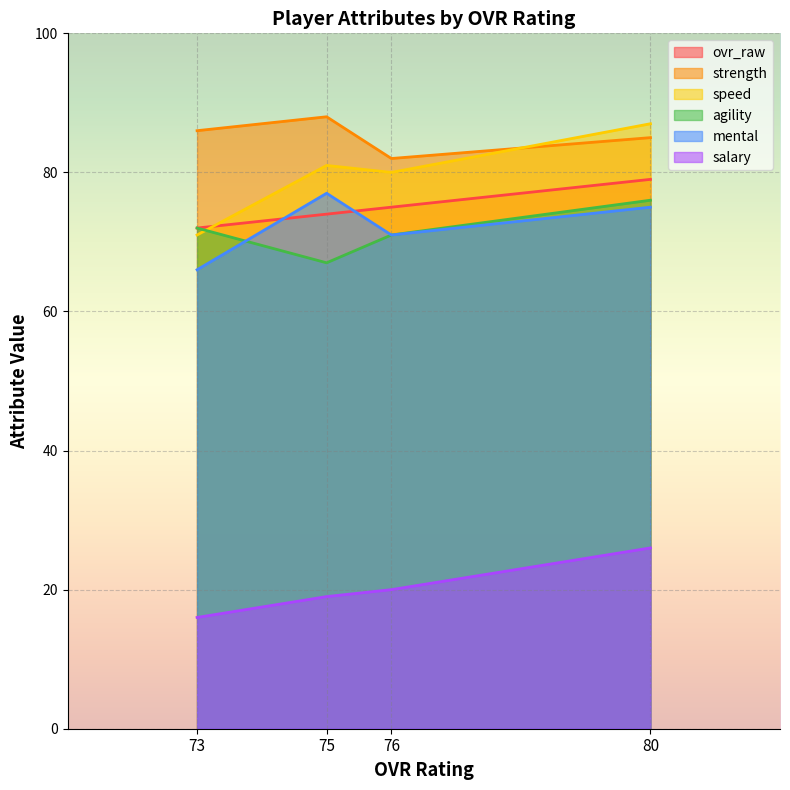

True or false: ovr_raw and strength intersect in this chart.

False